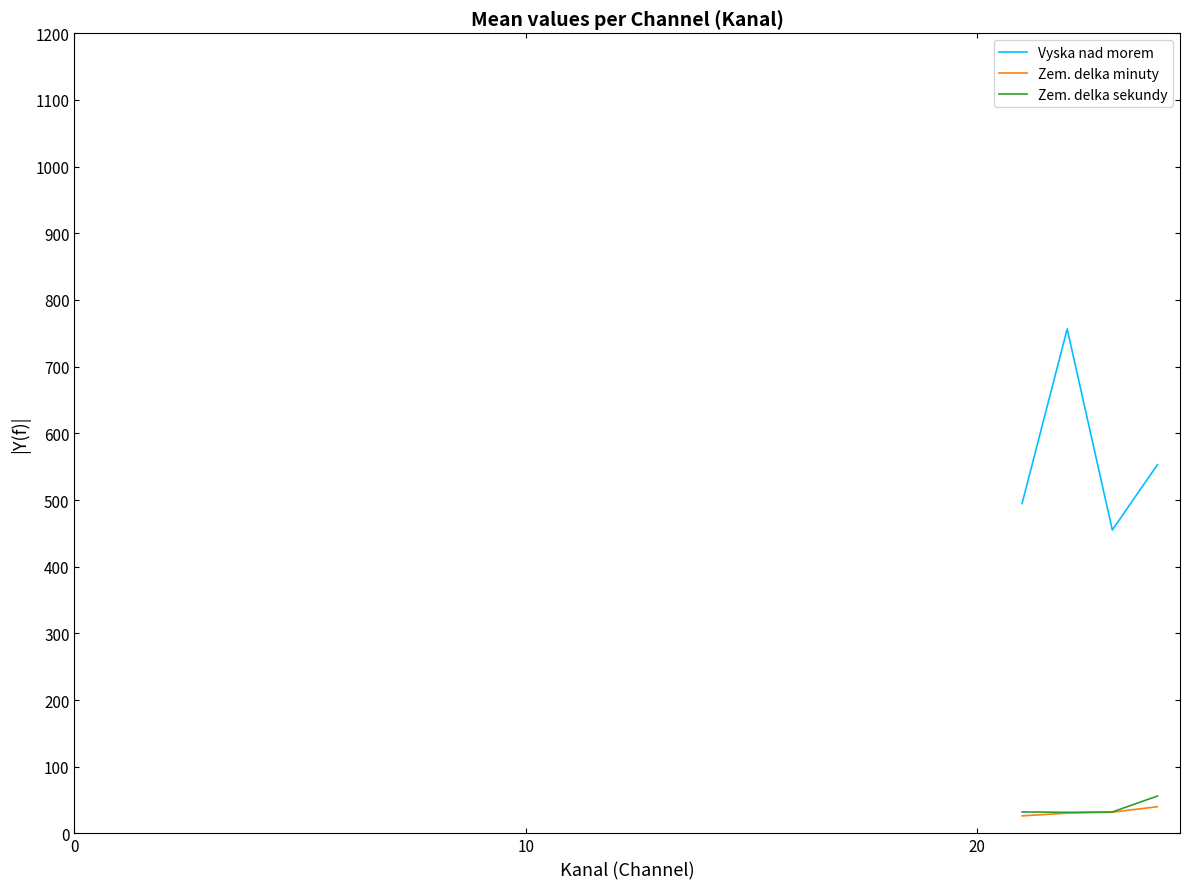

Which series has the widest spread of values?

Vyska nad morem